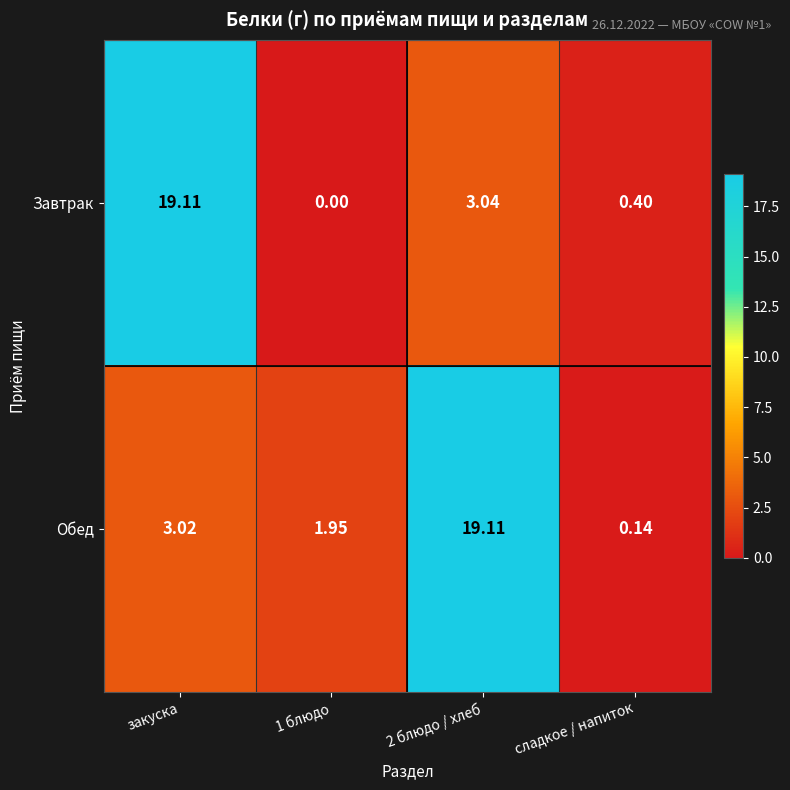

Which series changed the most between закуска and сладкое / напиток?

Завтрак